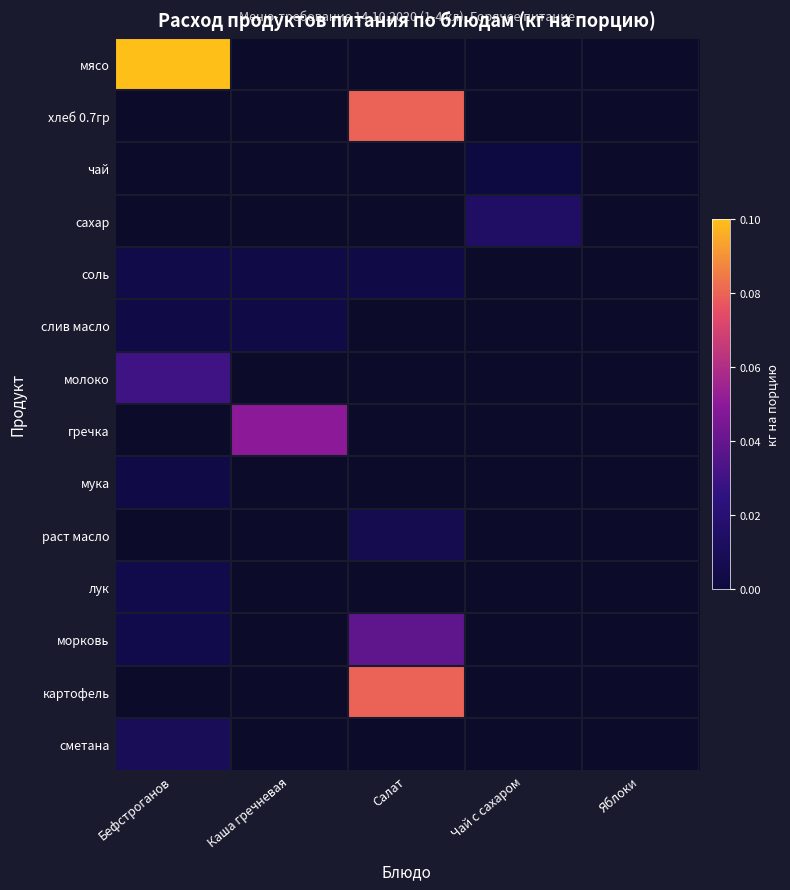

List the labels in order of гречка value, smallest first.

Бефстроганов, Салат, Чай с сахаром, Яблоки, Каша гречневая